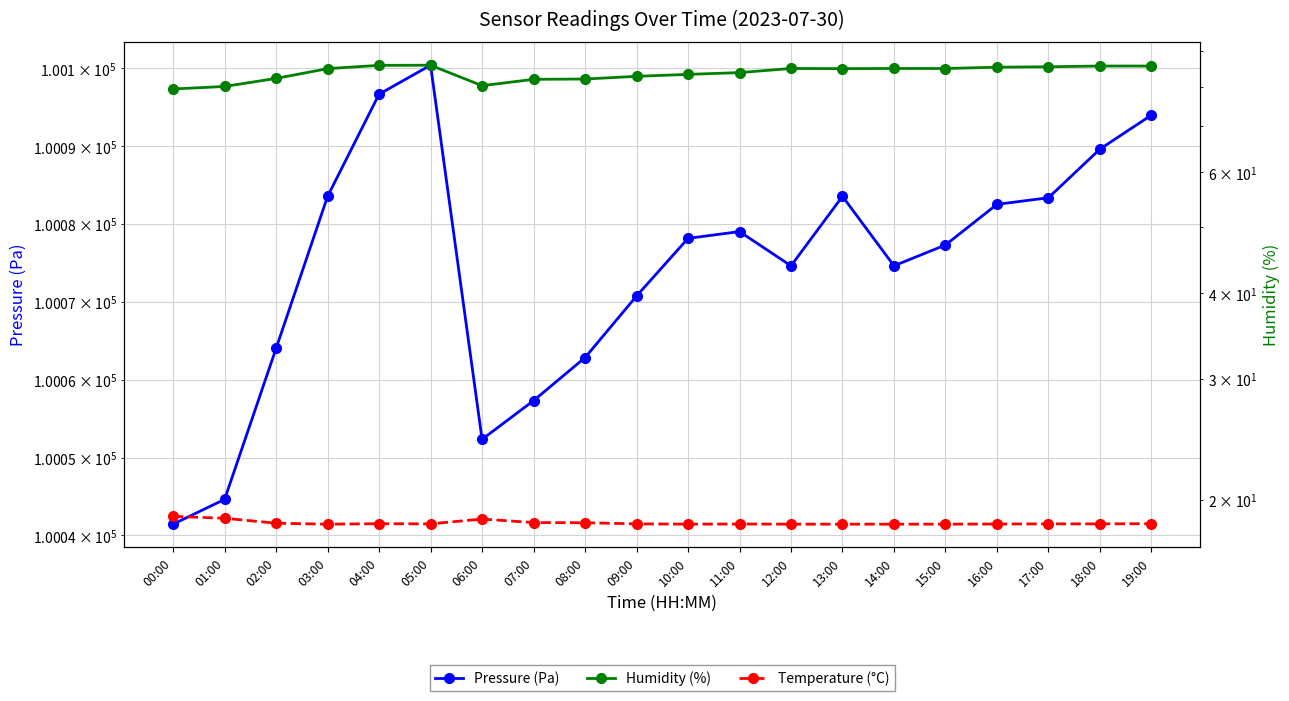

Is it true that Temperature (°C) equals 18.4 at 10:00?

True